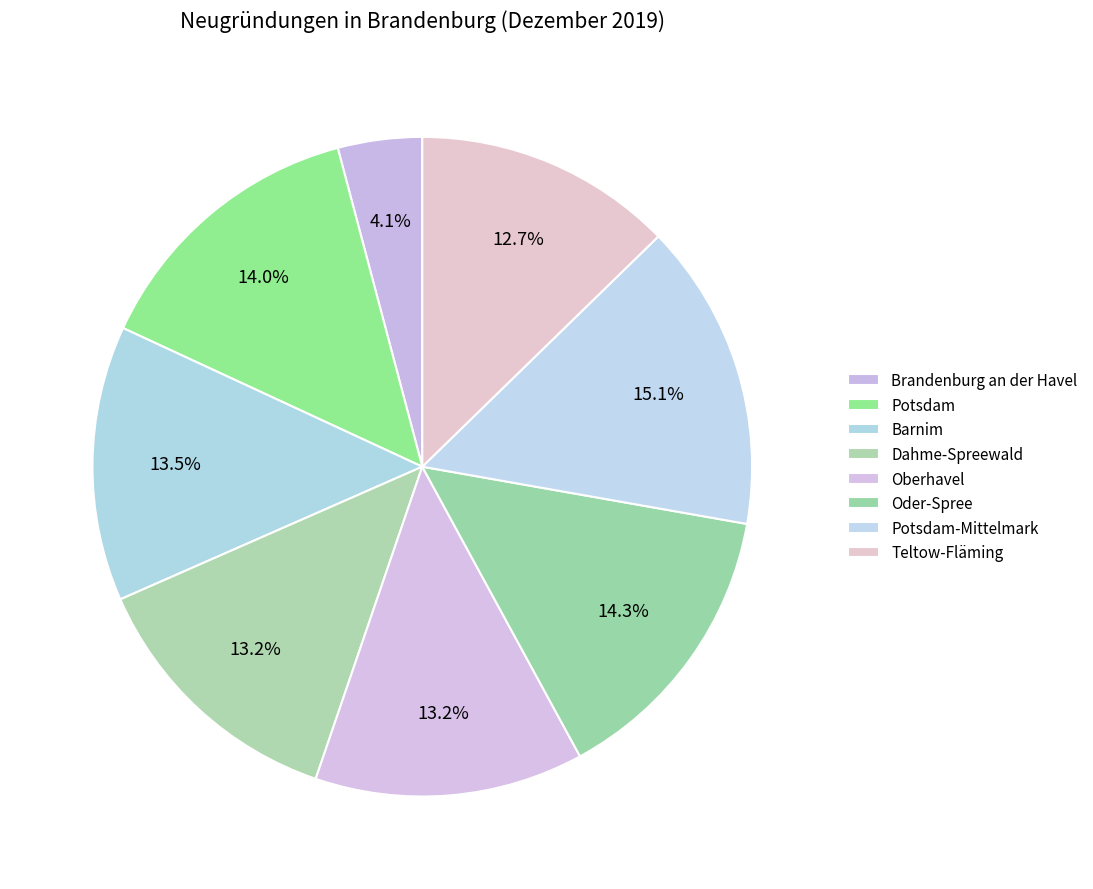

Is it true that Oder-Spree is 14% of the pie?

True